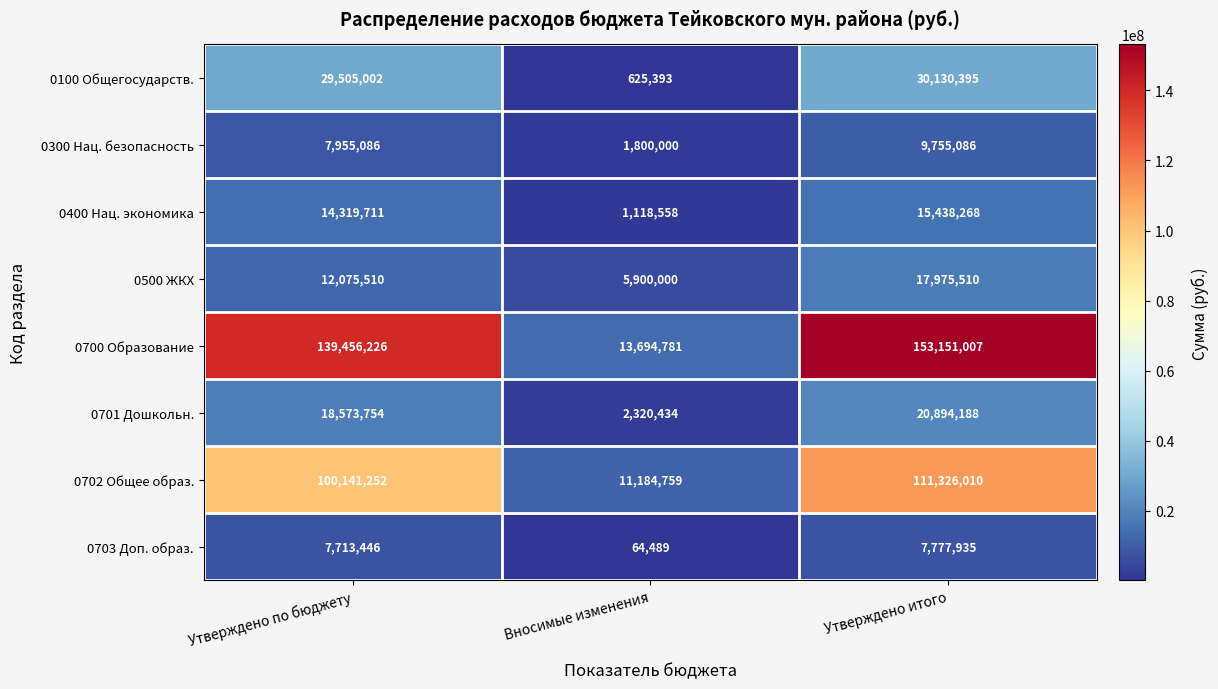

Count the 0300 Нац. безопасность values in the range 1800000 to 9755086.

3